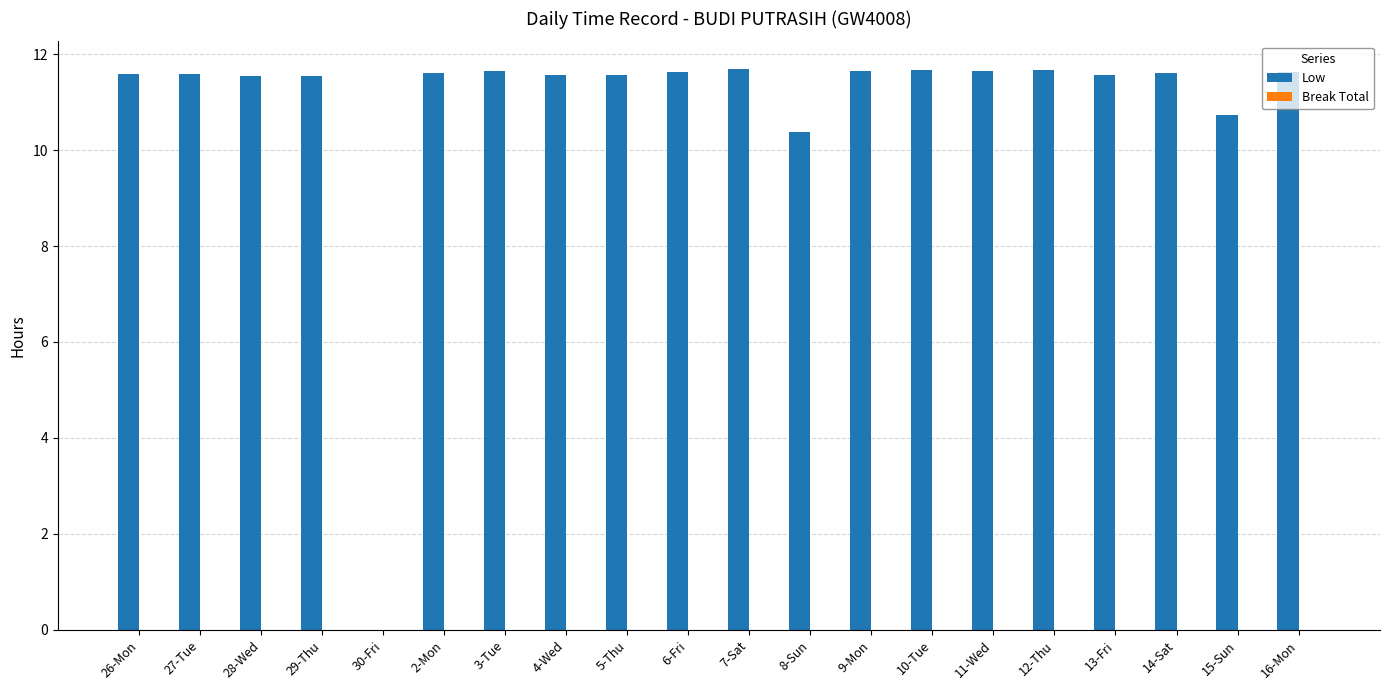

What is the greatest value displayed?

11.7